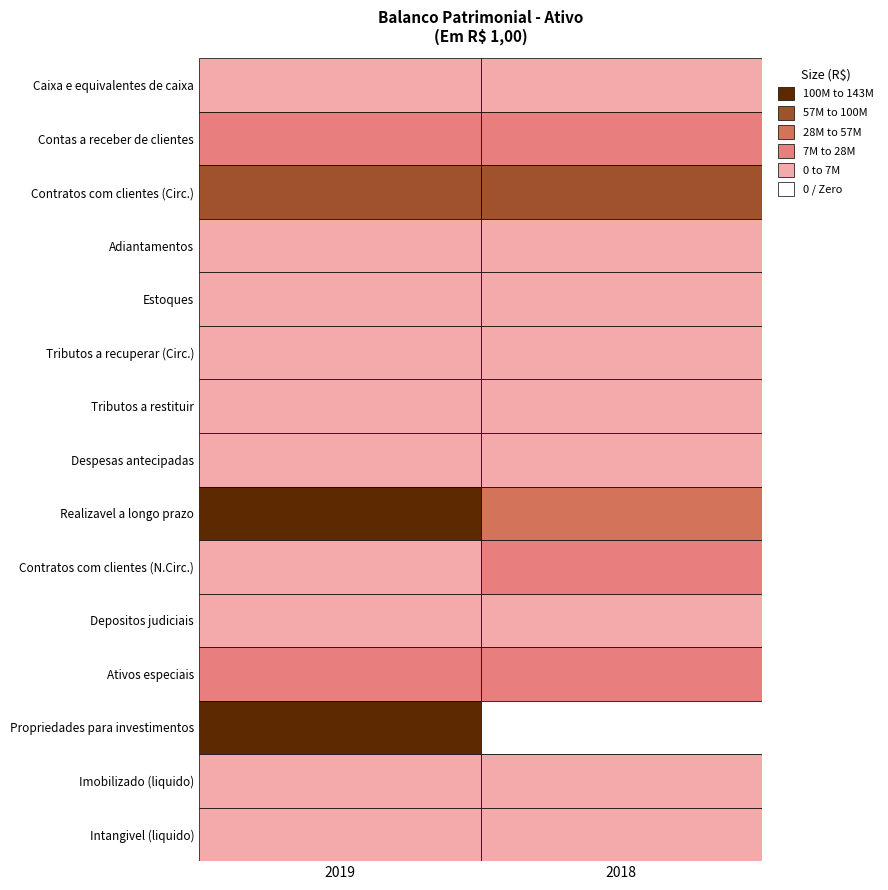

Which series has the largest total across all categories?

Realizavel a longo prazo